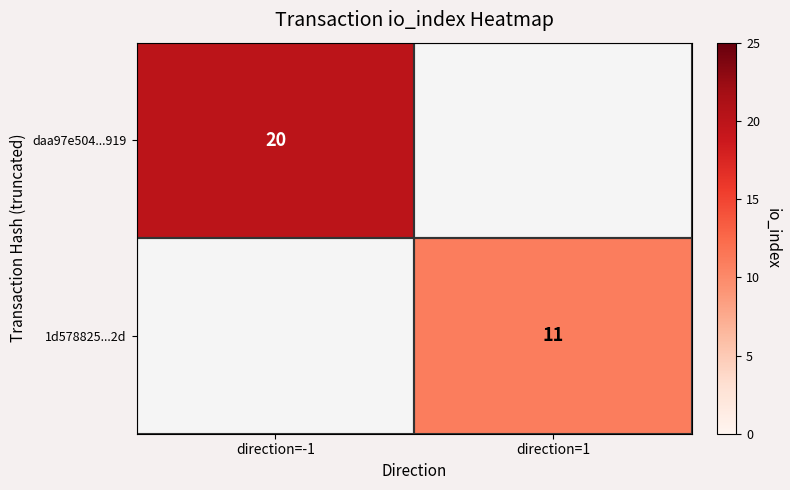

Is the value of 1d578825...2d at direction=1 greater than the value of daa97e504...919 at direction=-1?

No